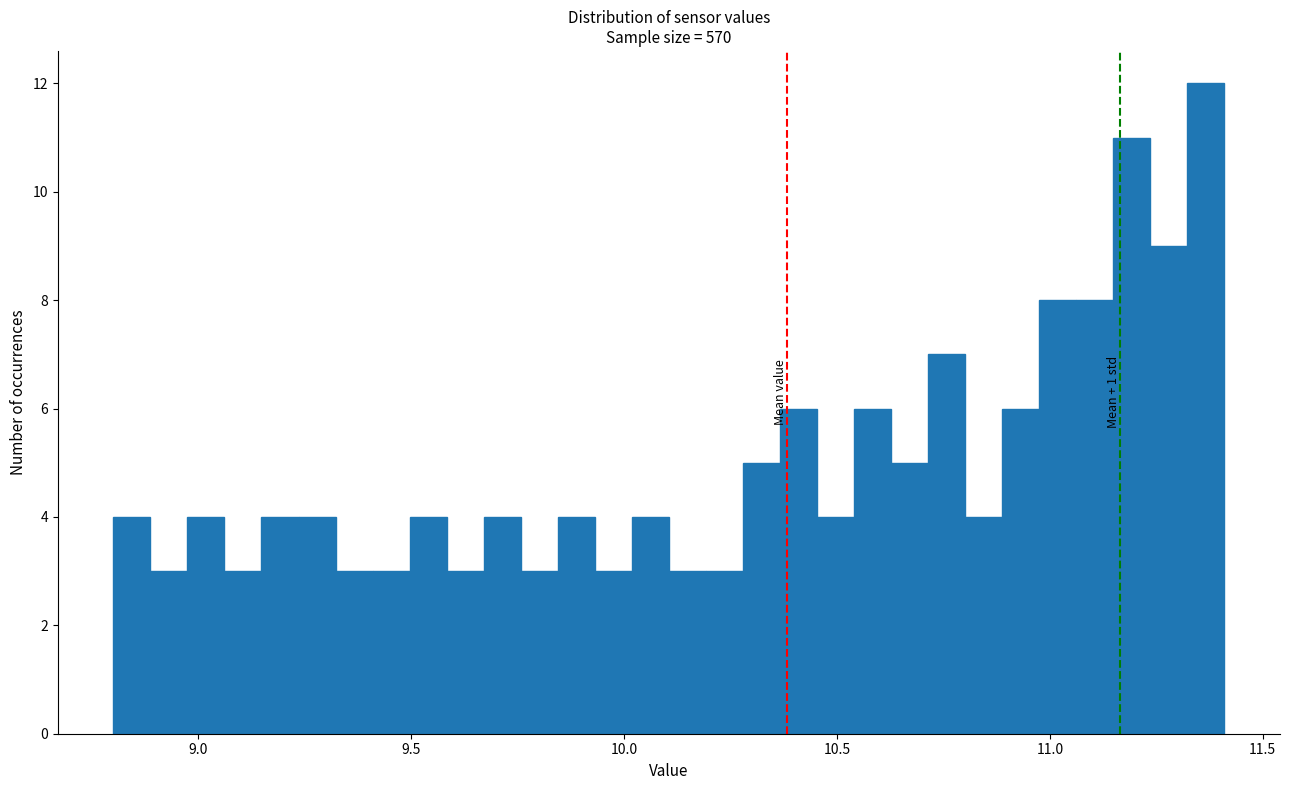

Read against the x-axis, roughly where is the centre of the tallest bar?

11.35